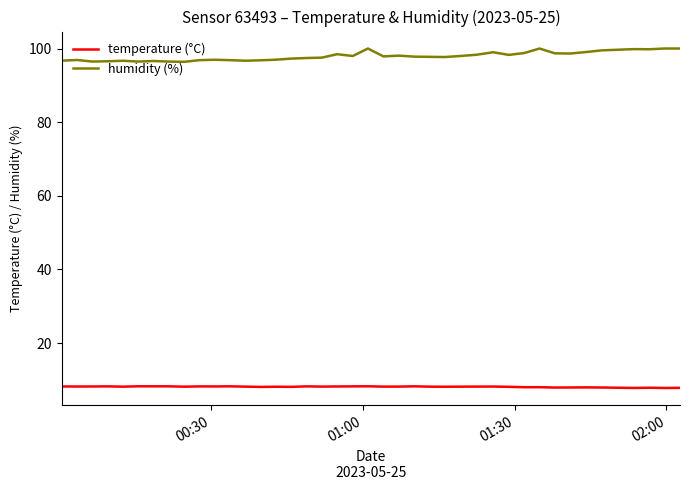

Rank the series by their maximum value, from highest to lowest.

humidity (%), temperature (°C)